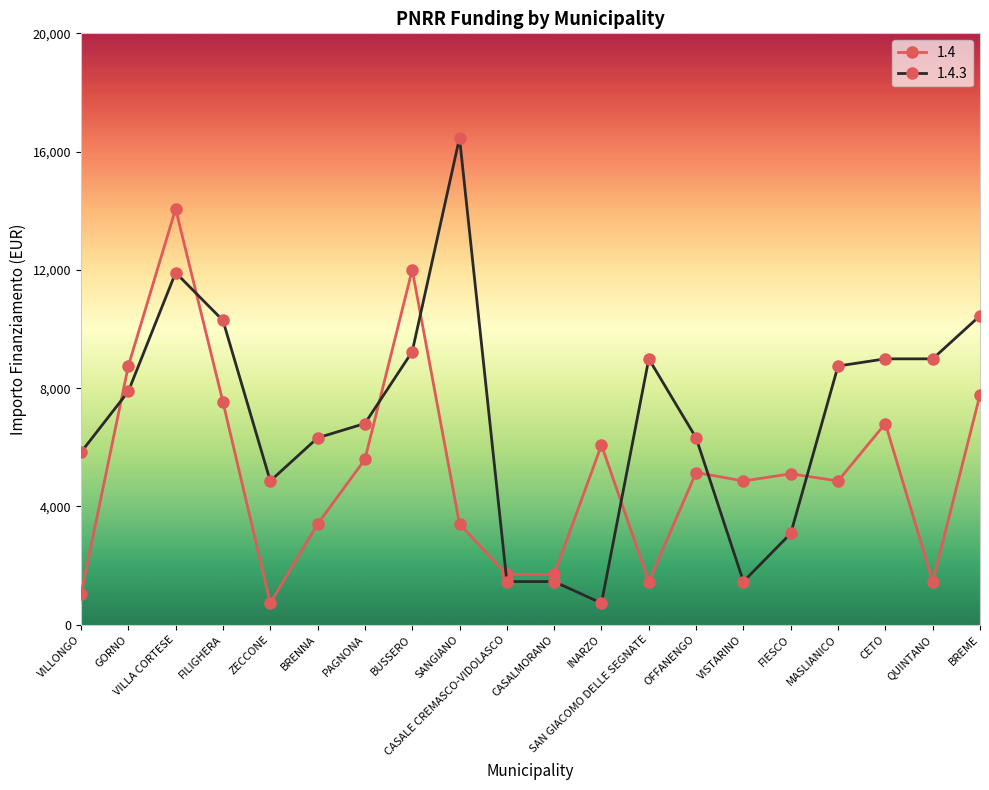

Which category has the highest value in the 1.4 series?

VILLA CORTESE